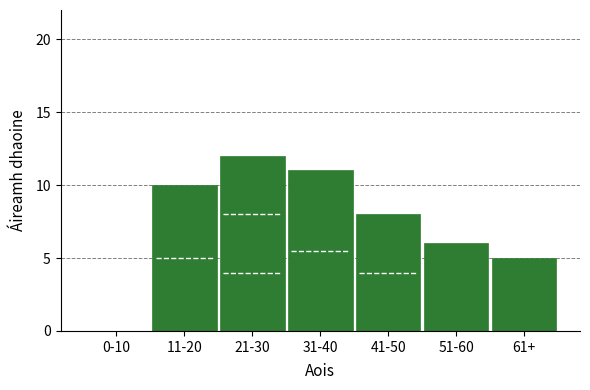

Reading right to left, what are all the values shown in this chart?

61+=5	51-60=6	41-50=8	31-40=11	21-30=12	11-20=10	0-10=0